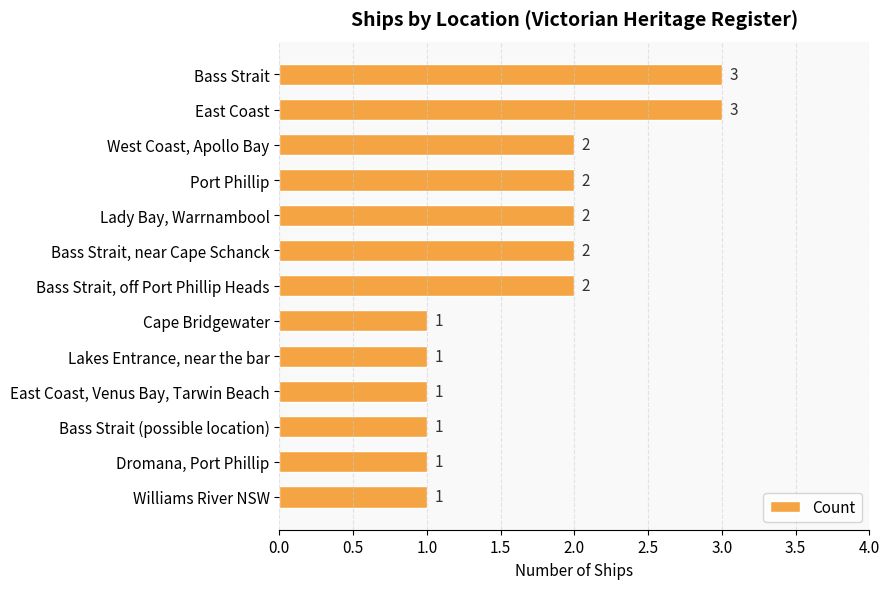

Which has a higher value, East Coast, Venus Bay, Tarwin Beach or Bass Strait, off Port Phillip Heads?

Bass Strait, off Port Phillip Heads